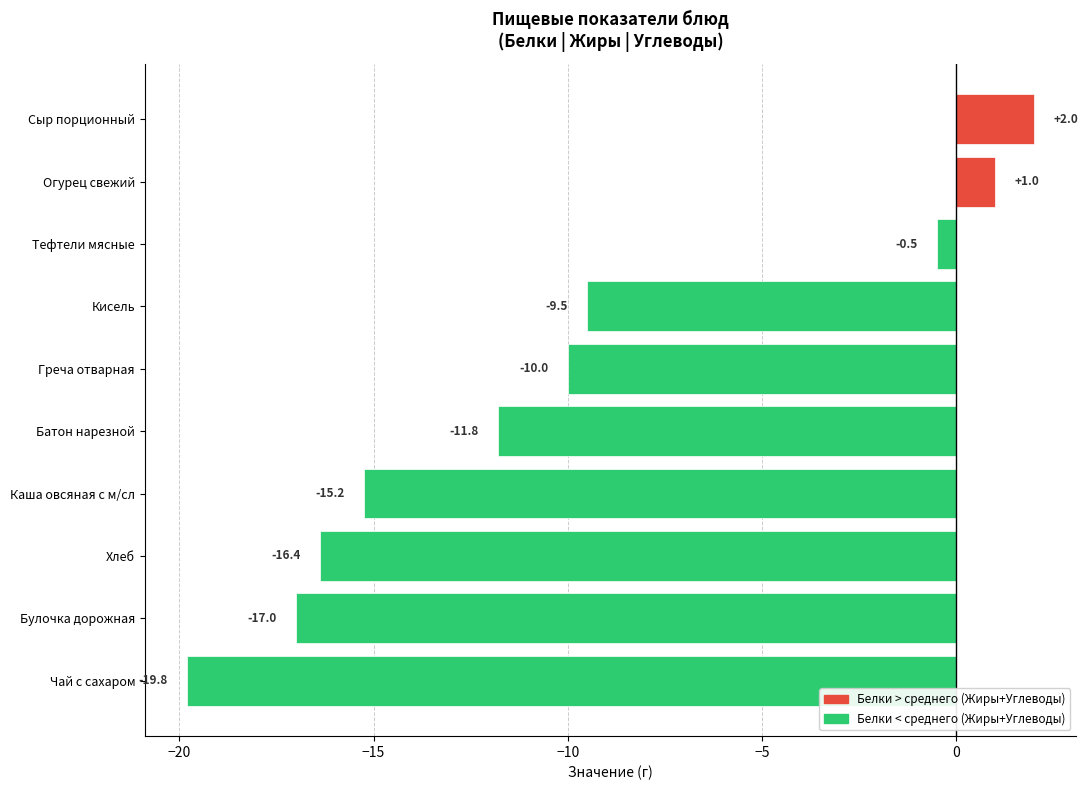

What is the difference between the maximum and minimum values?

21.8